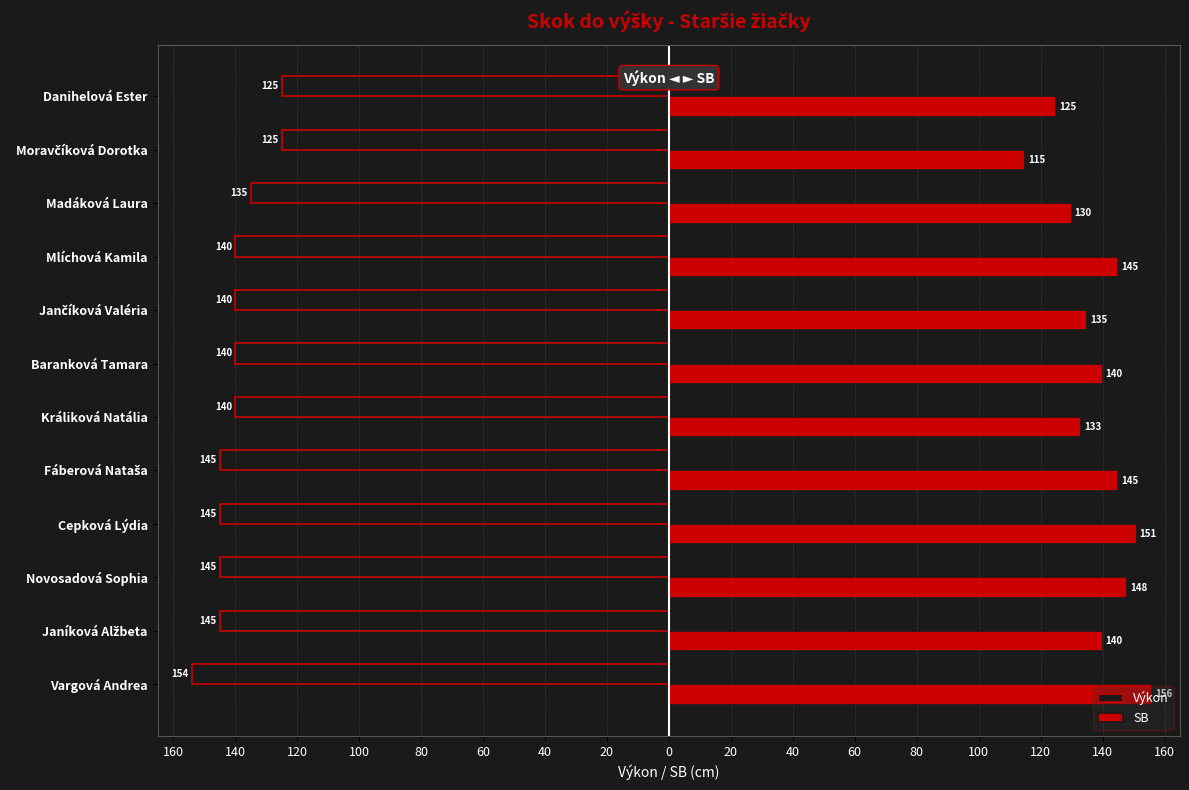

What are all the series names shown in the legend?

Výkon, SB